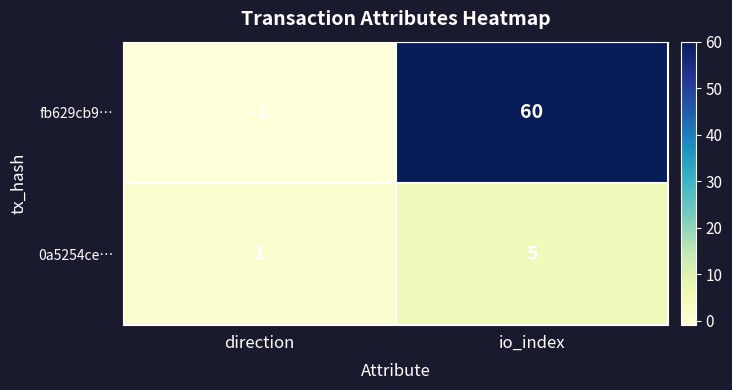

Which series changed the most between direction and io_index?

fb629cb9…